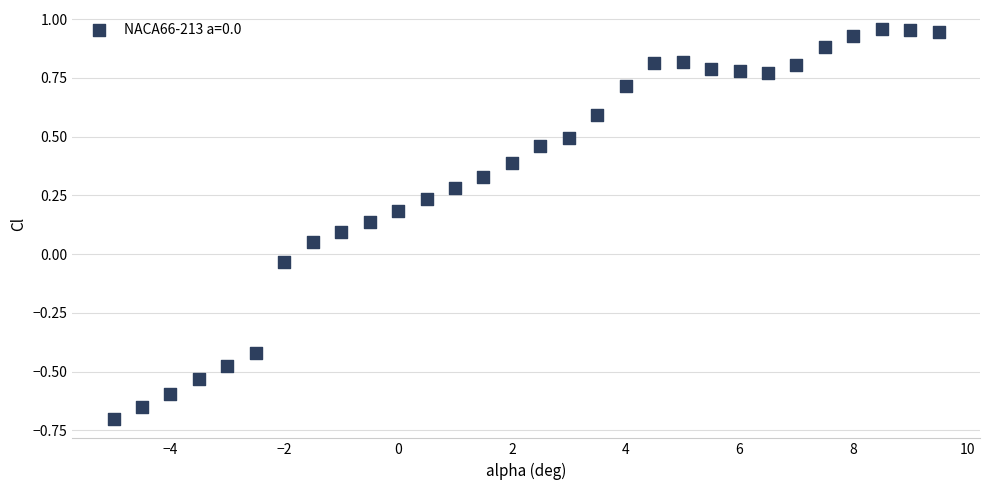

What is the range of X values (max minus min)?

14.5